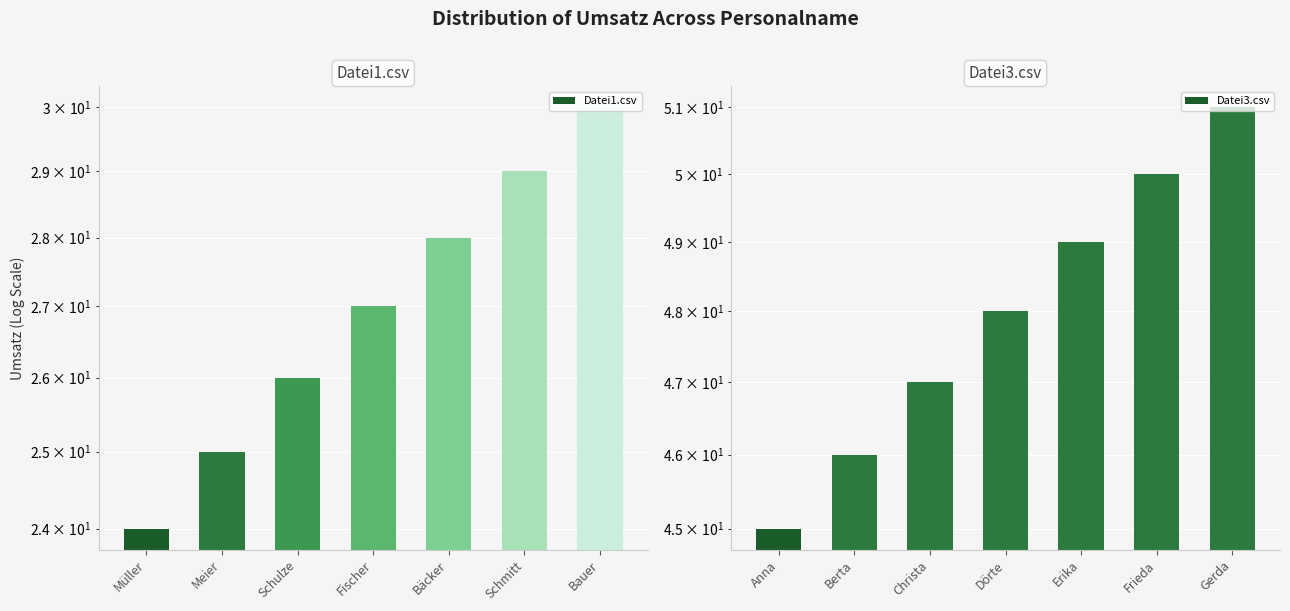

True or false: Datei1.csv has a value of 8 at Bauer.

False